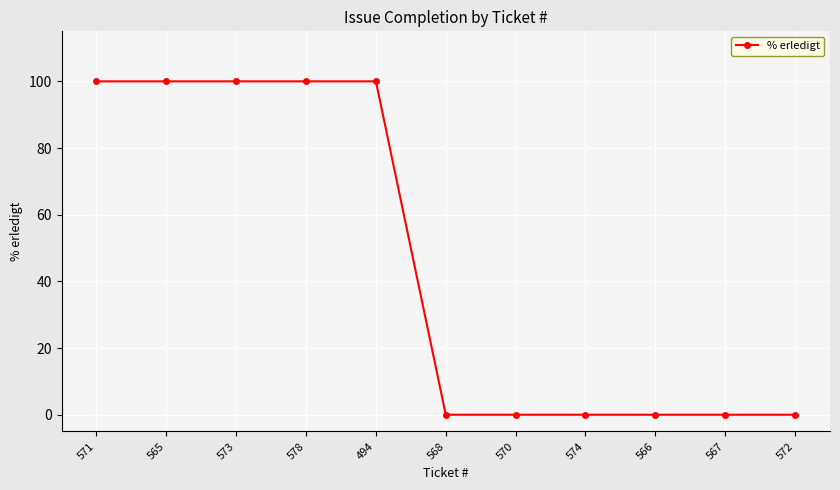

Between 571 and 568, which is larger?

571